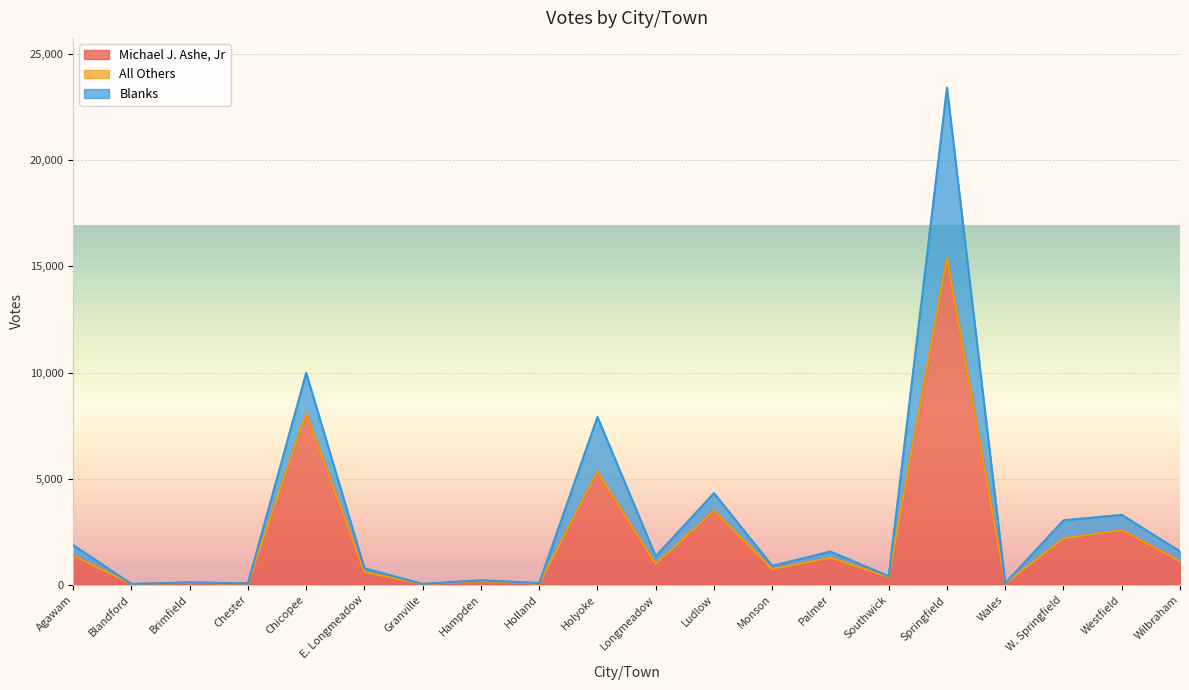

What is the maximum value for Michael J. Ashe, Jr?

15404